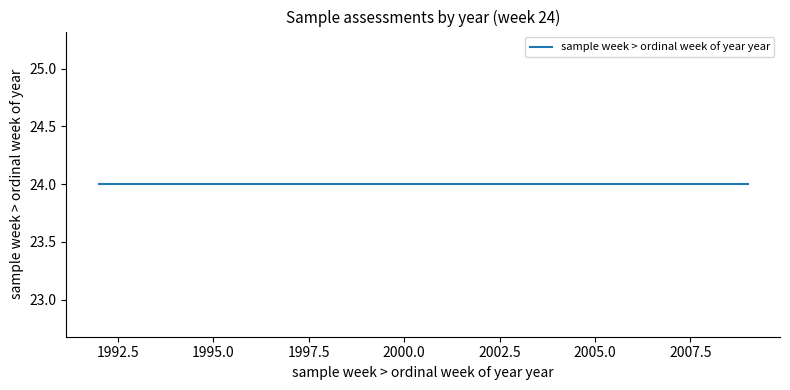

Does the chart display data point markers on the line(s)?

No